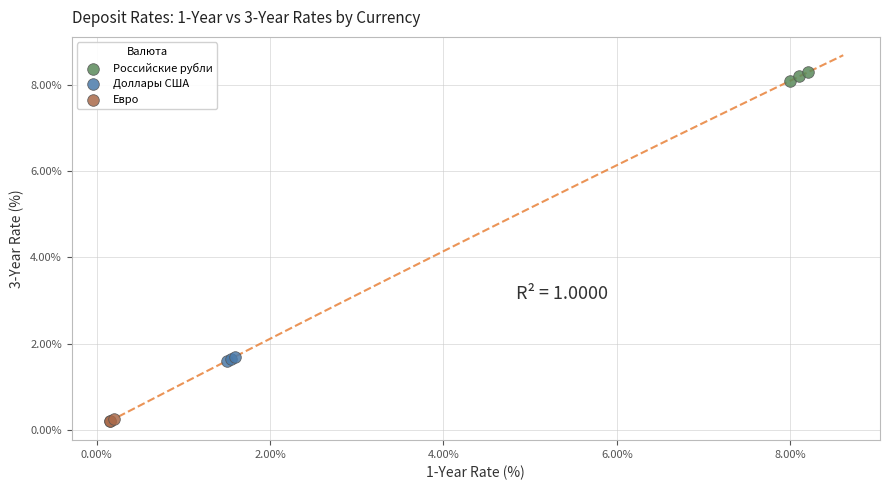

Which series contains the lowest Y value?

Евро